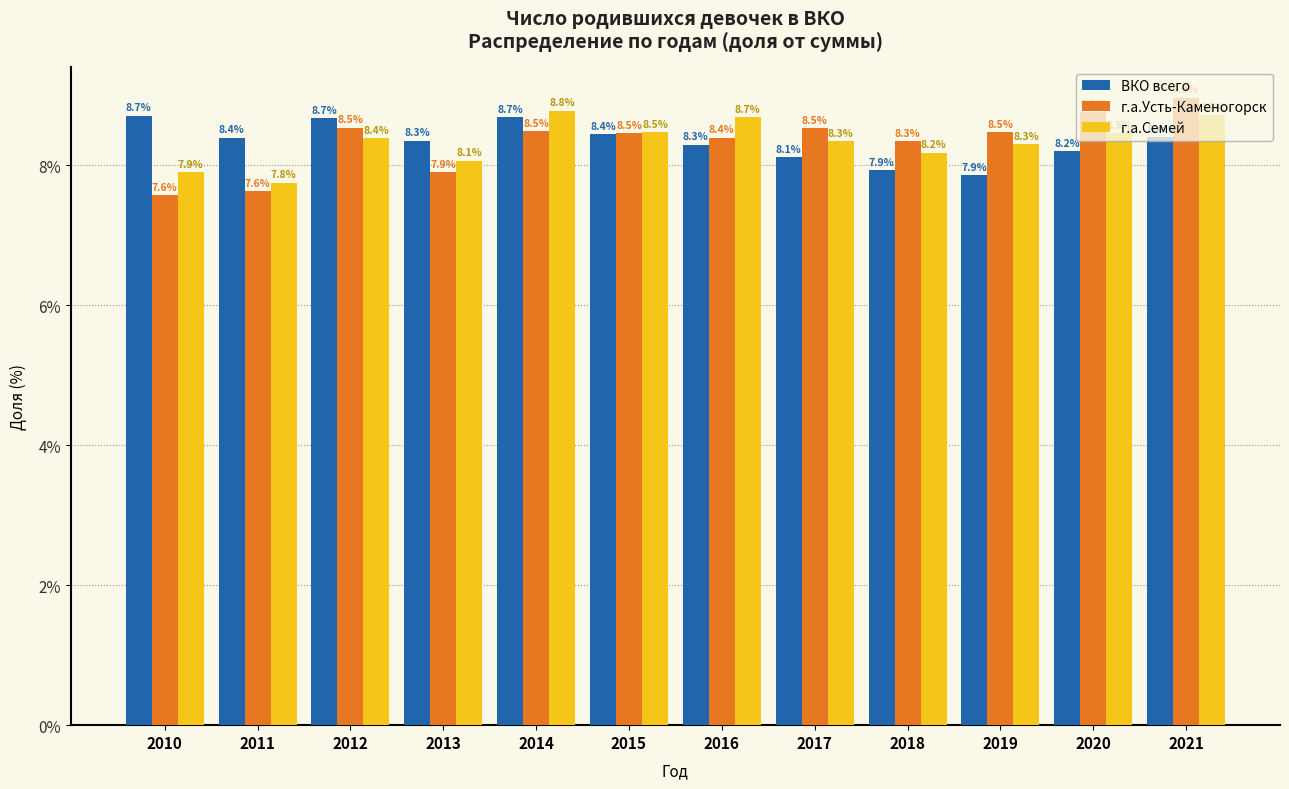

What is the sum of the ВКО всего values at 2021 and 2018?

16.3